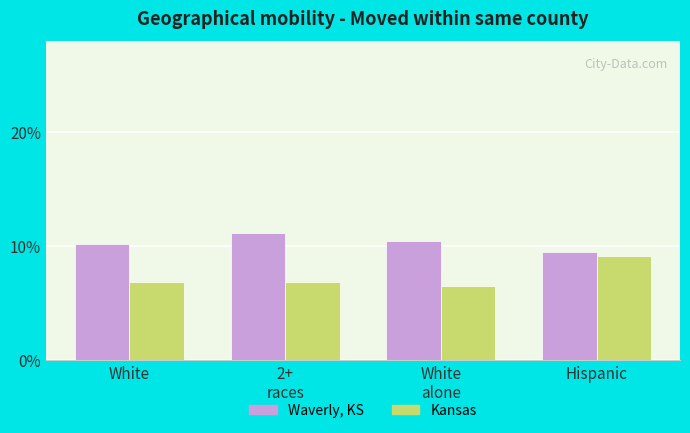

The Kansas series shows 0.0 at Hispanic. True or false?

False